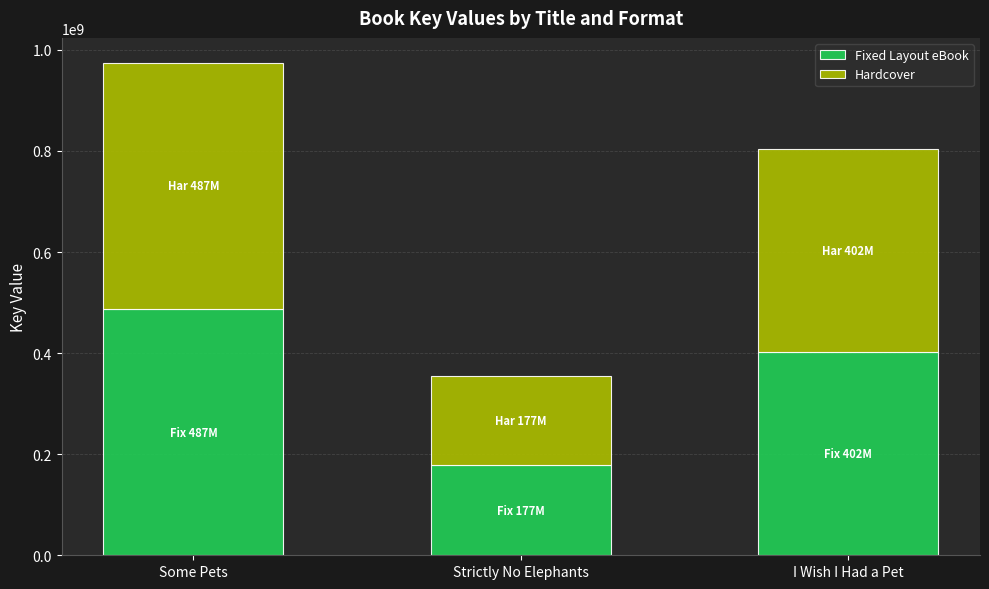

What is the difference between the maximum and minimum values in the Fixed Layout eBook series?

309783500